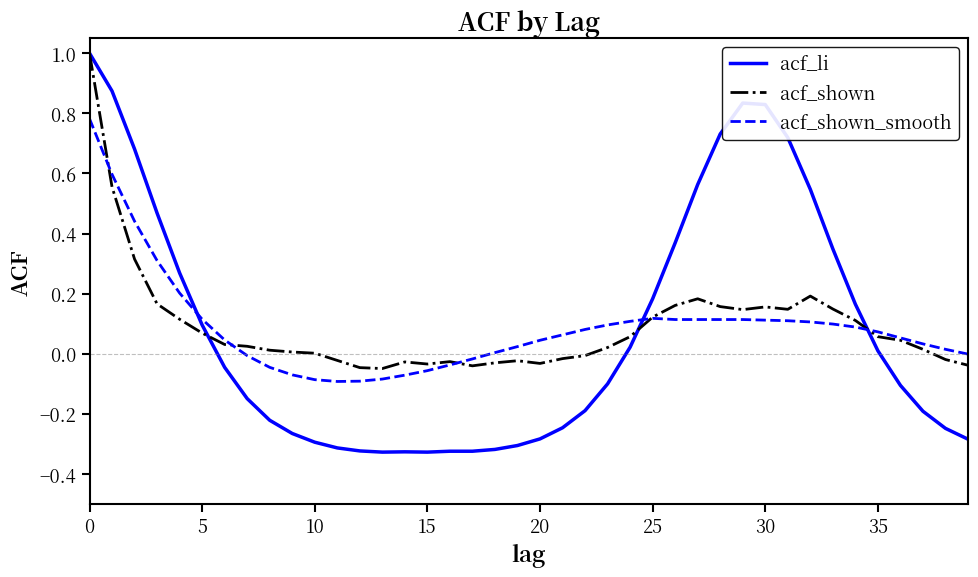

Which series has the largest range (max minus min)?

acf_li